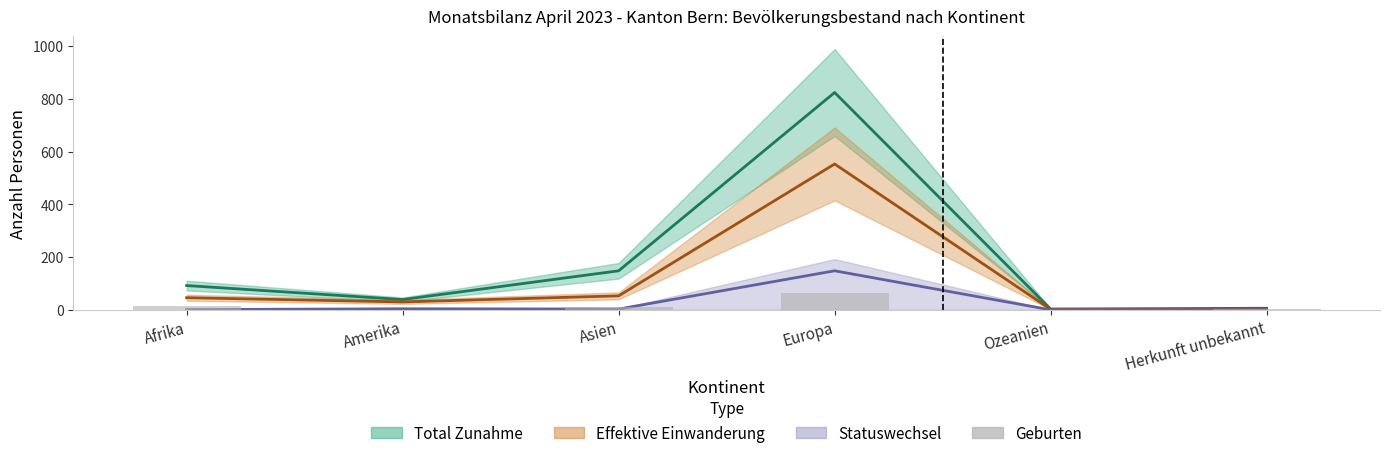

Is the value of Effektive Einwanderung at Amerika greater than the value of Geburten at Amerika?

Yes